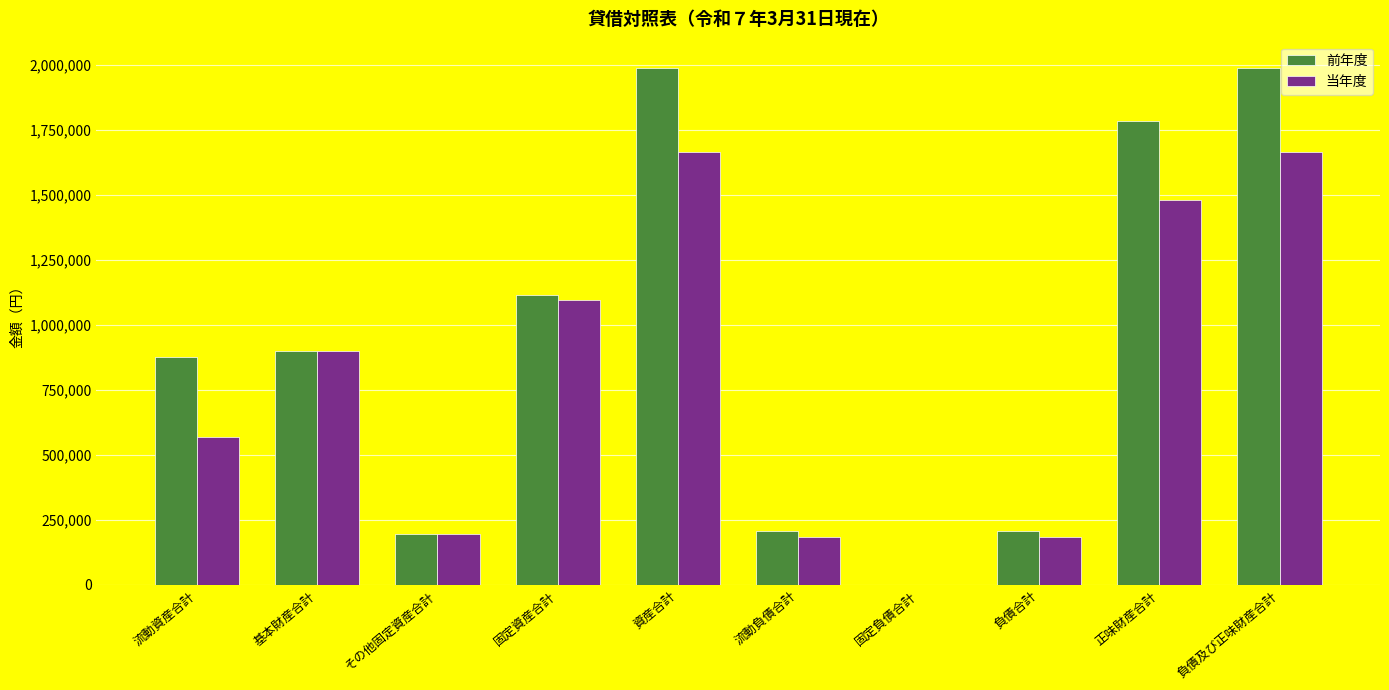

What is the highest value of the 前年度 series?

1990476